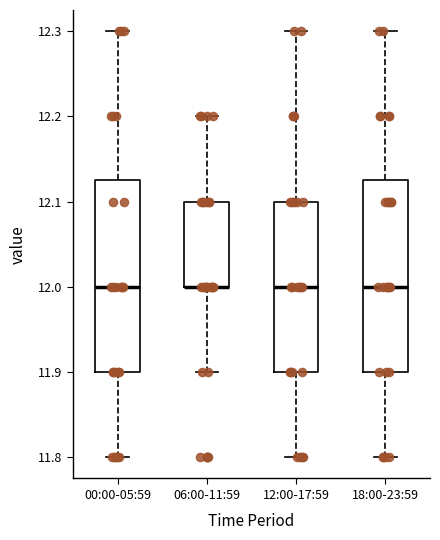

Reading left to right, transcribe this box plot: for each box, give where its median line is, the range the box spans, and where its two whiskers end, as read against the y-axis. The values are not printed on the chart, so give them approximately, as read against the axis.

00:00-05:59: median 12.00, box 11.90 to 12.13, whiskers 11.80 to 12.30
06:00-11:59: median 12.00 (drawn on the box's lower edge), box 12.00 to 12.10, whiskers 11.90 to 12.20
12:00-17:59: median 12.00, box 11.90 to 12.10, whiskers 11.80 to 12.30
18:00-23:59: median 12.00, box 11.90 to 12.13, whiskers 11.80 to 12.30